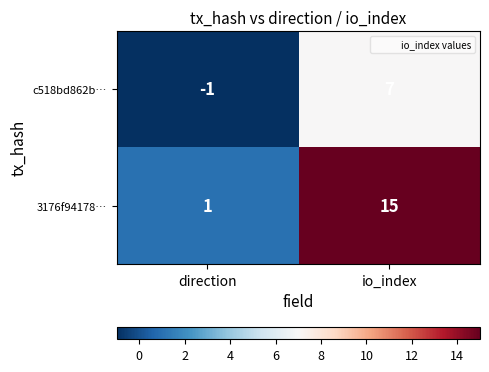

At which category does the chart reach its peak across all series?

io_index